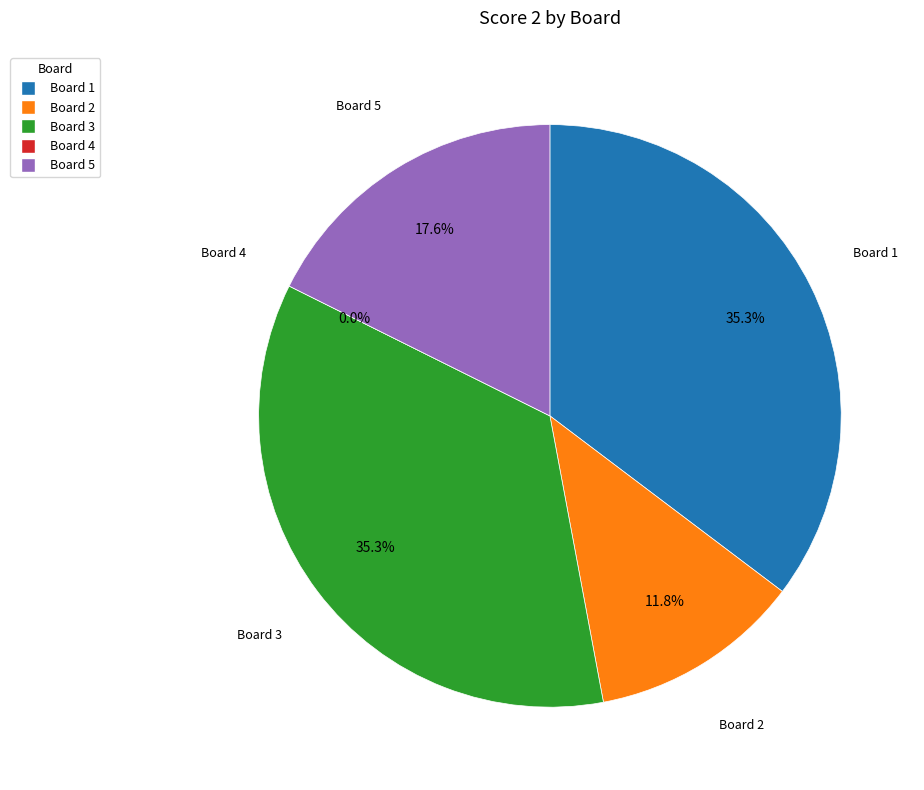

What percentage is the Board 2 slice, to the nearest percent?

12%